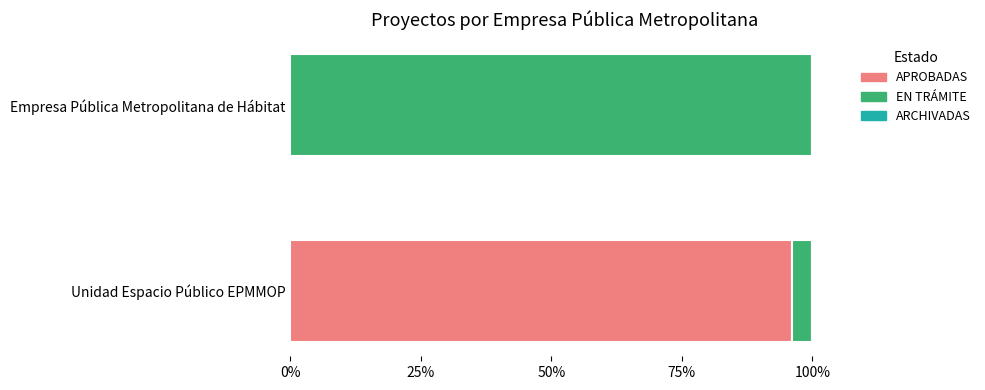

Which category has the highest value in the APROBADAS series?

Unidad Espacio Público EPMMOP